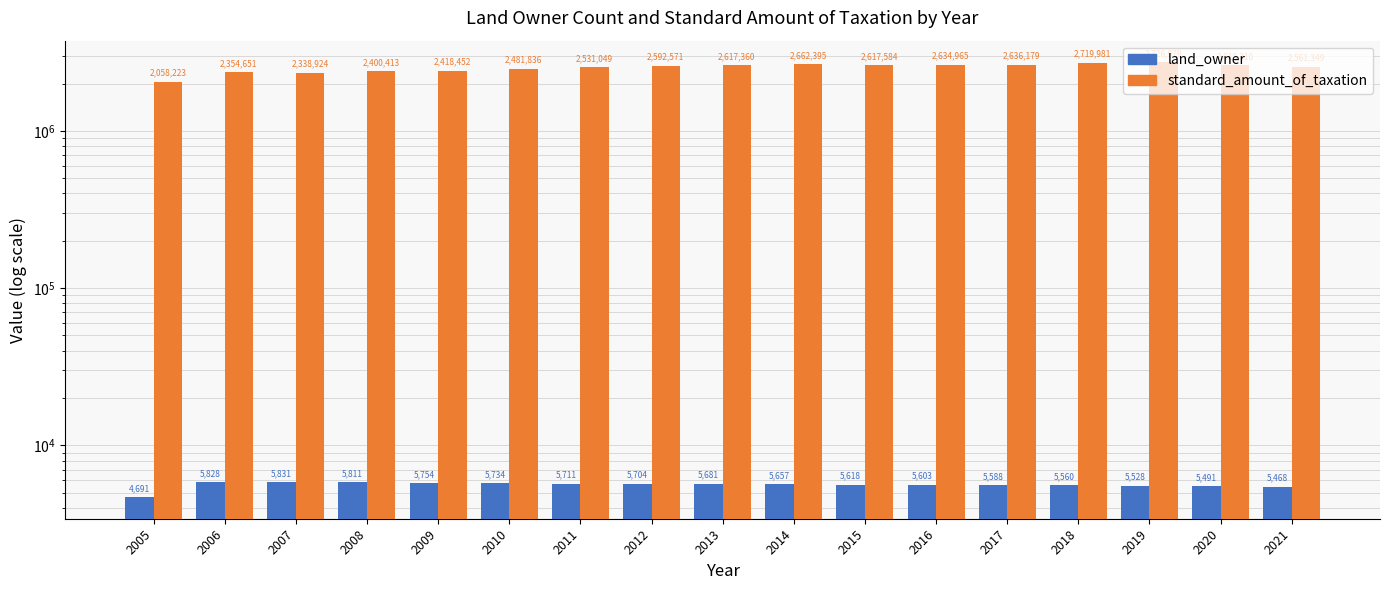

What is the average value of the standard_amount_of_taxation series?

2527719